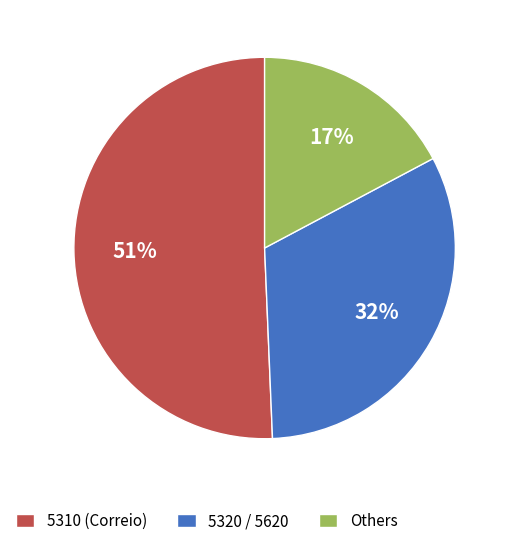

How many segments does this pie chart have?

3